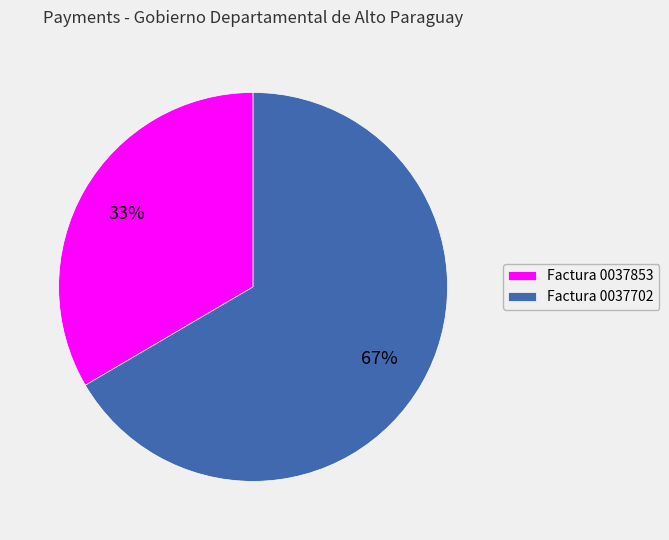

What is the majority slice?

Factura 0037702